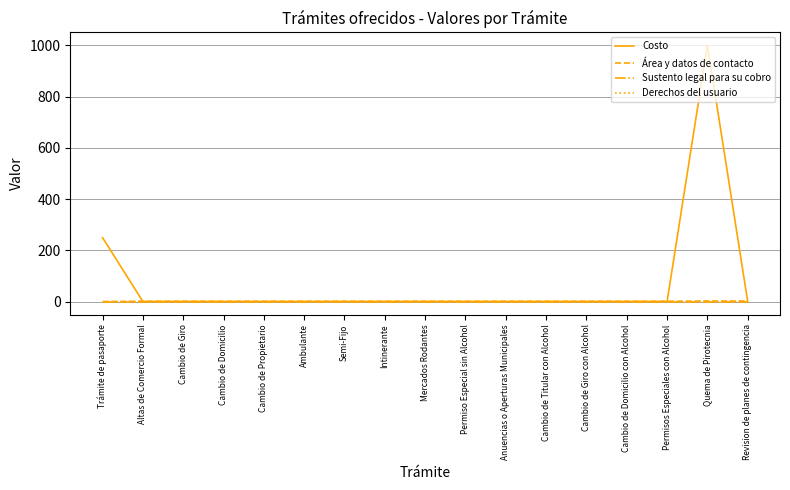

Does the chart display data point markers on the line(s)?

No